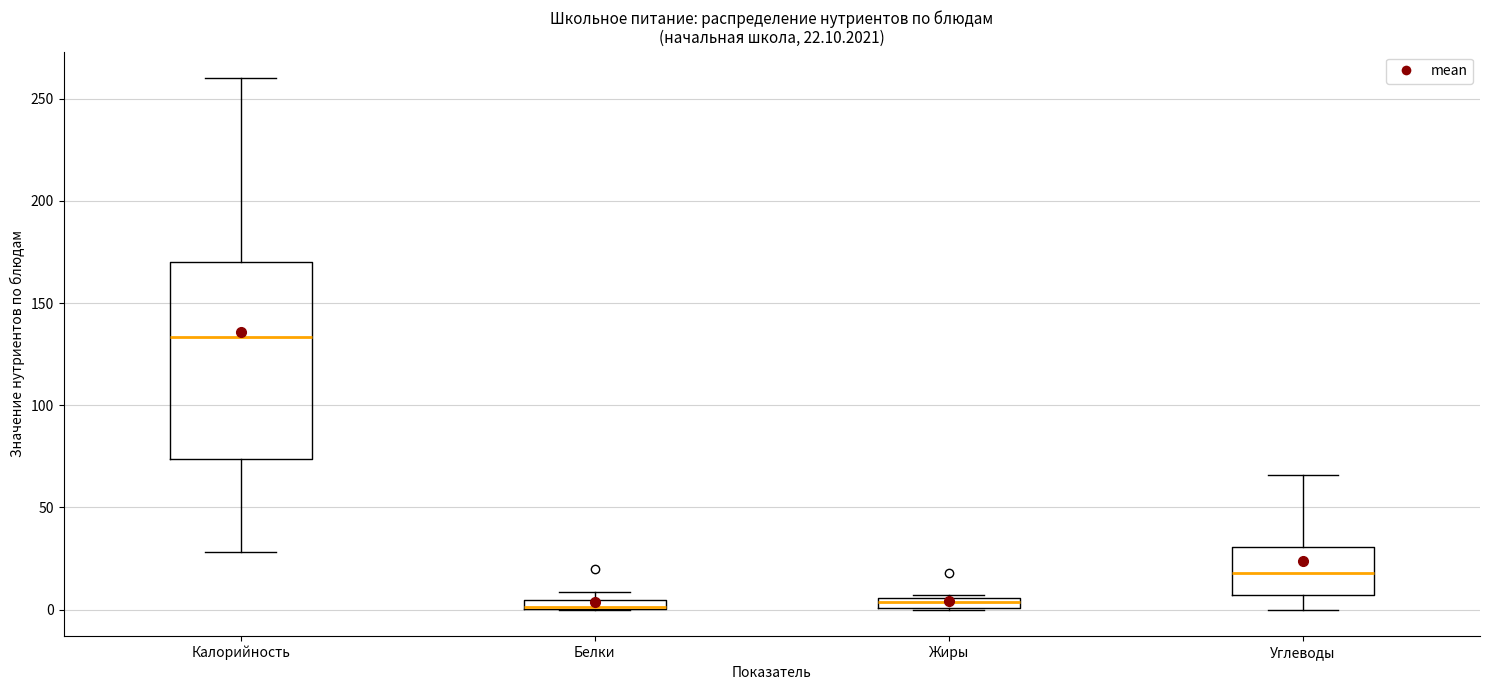

Which box is the tallest, from its lower edge to its upper edge?

Калорийность